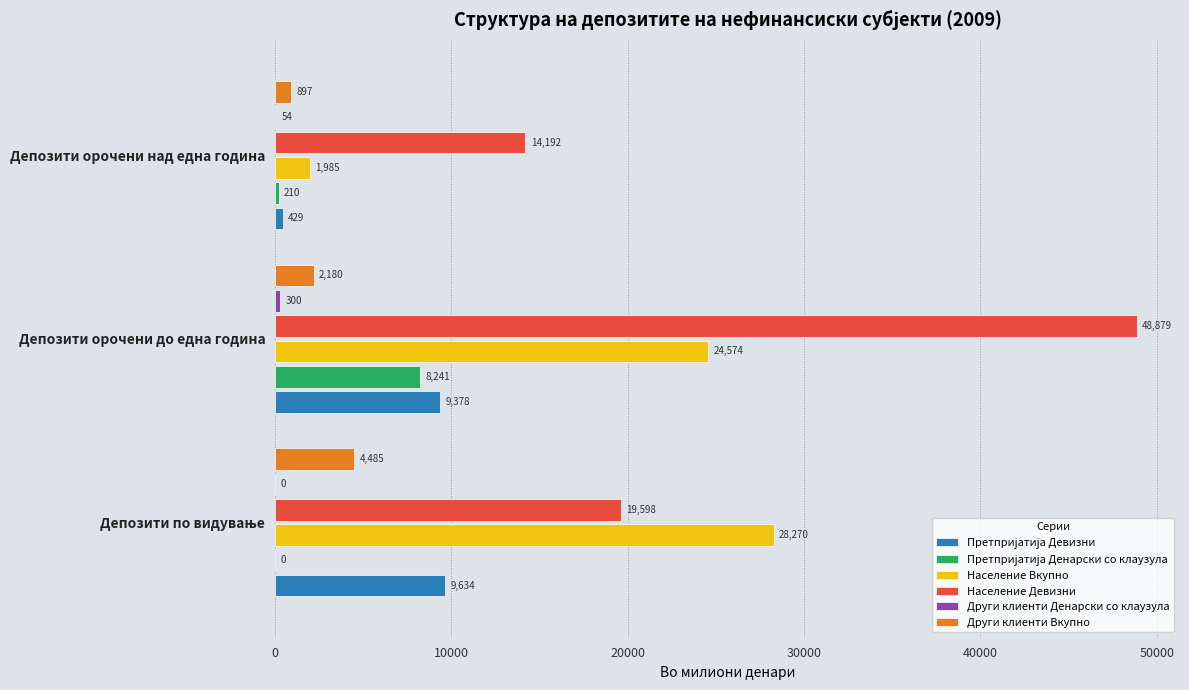

True or false: Население Вкупно has a value of 9881 at Депозити орочени до една година.

False